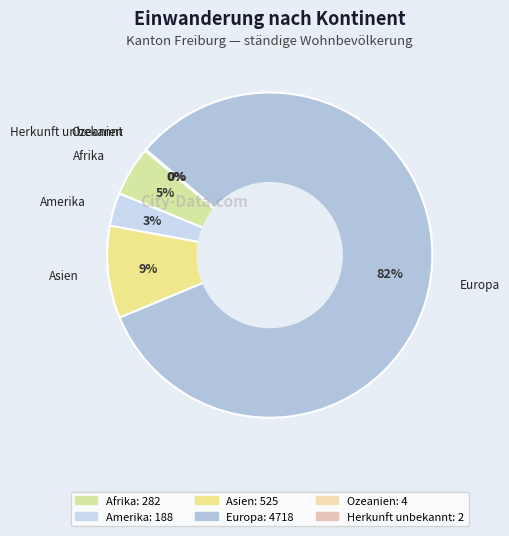

Which category accounts for the majority?

Europa